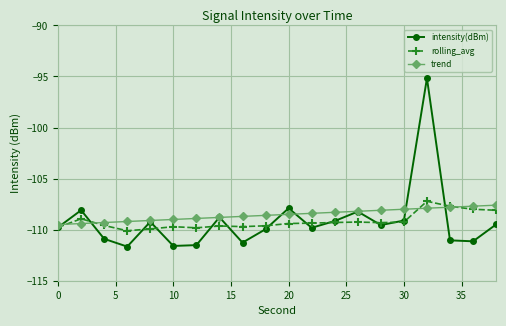

Which series has the widest spread of values?

intensity(dBm)